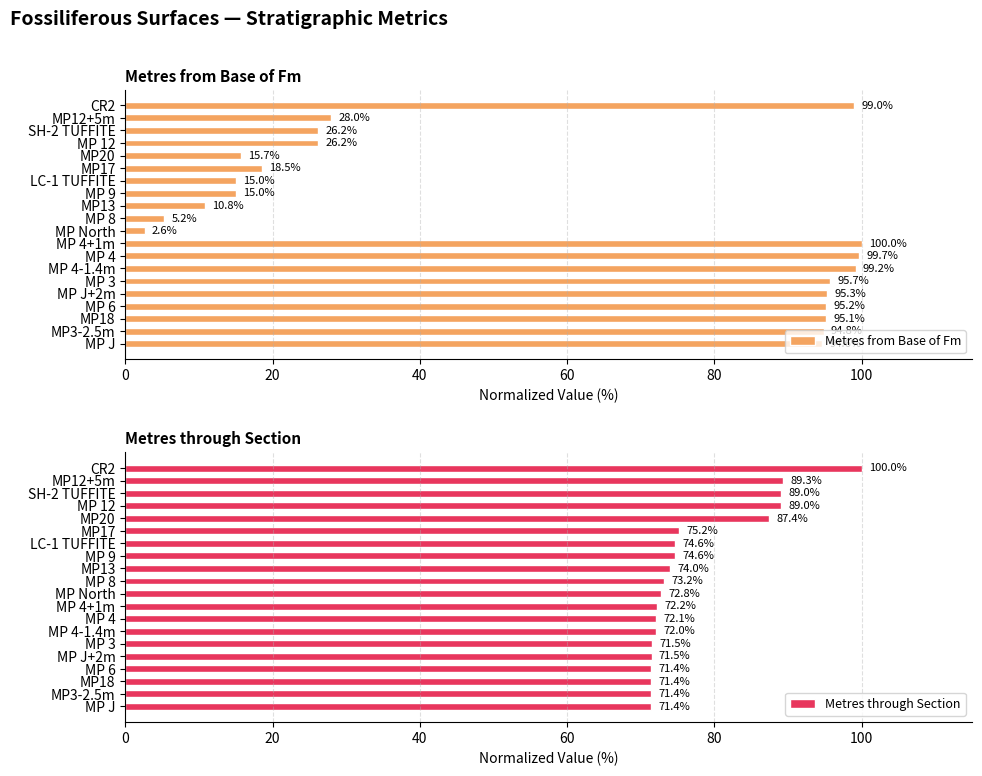

Is it true that Metres from Base of Fm equals 169.0 at MP3-2.5m?

False